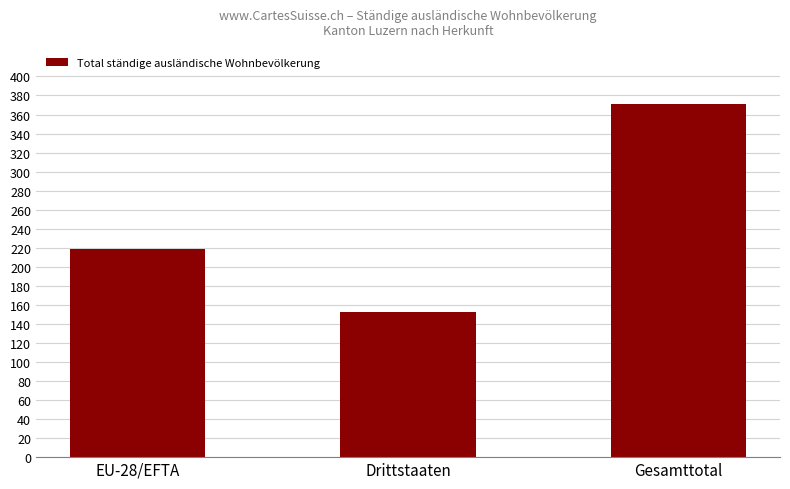

Where is the data nearest to the value 261?

EU-28/EFTA